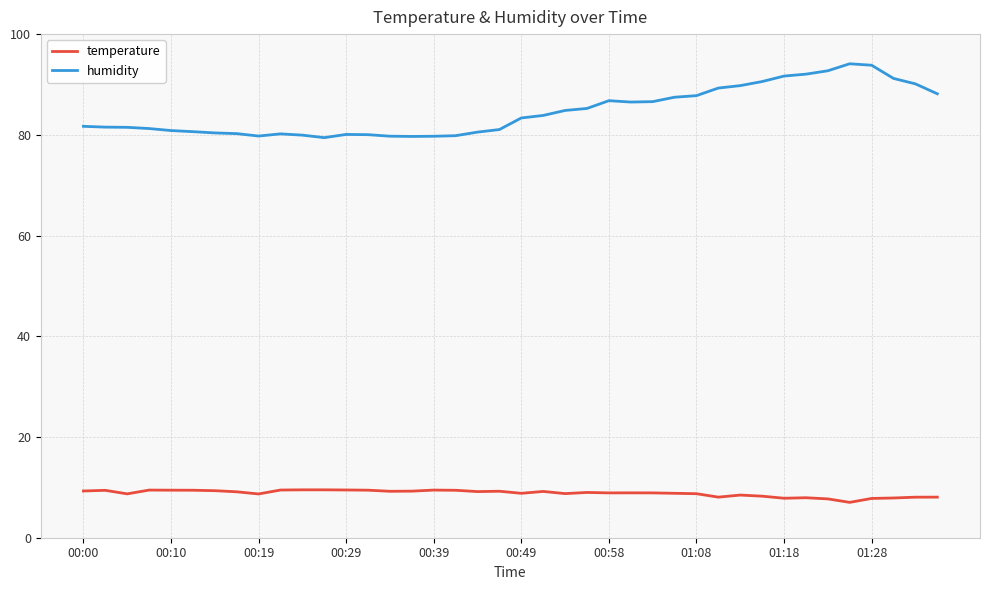

In humidity, how many points are lower than both neighbors (excluding endpoints)?

4